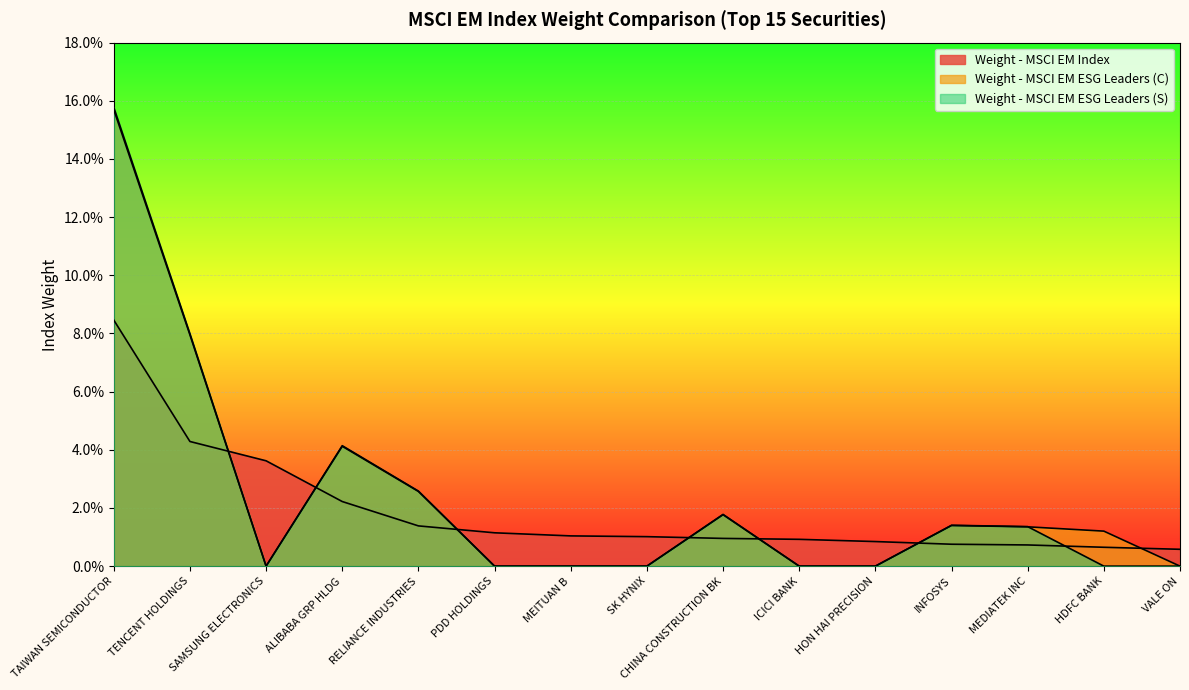

What is the total value across all series at TAIWAN SEMICONDUCTOR?

0.4